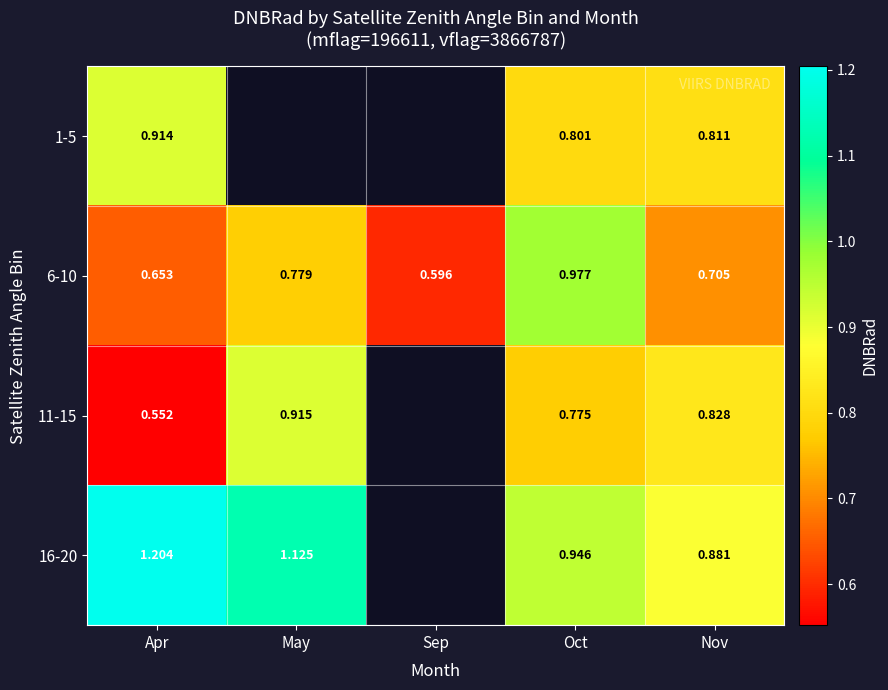

The 6-10 series shows 1.0 at Oct. True or false?

True